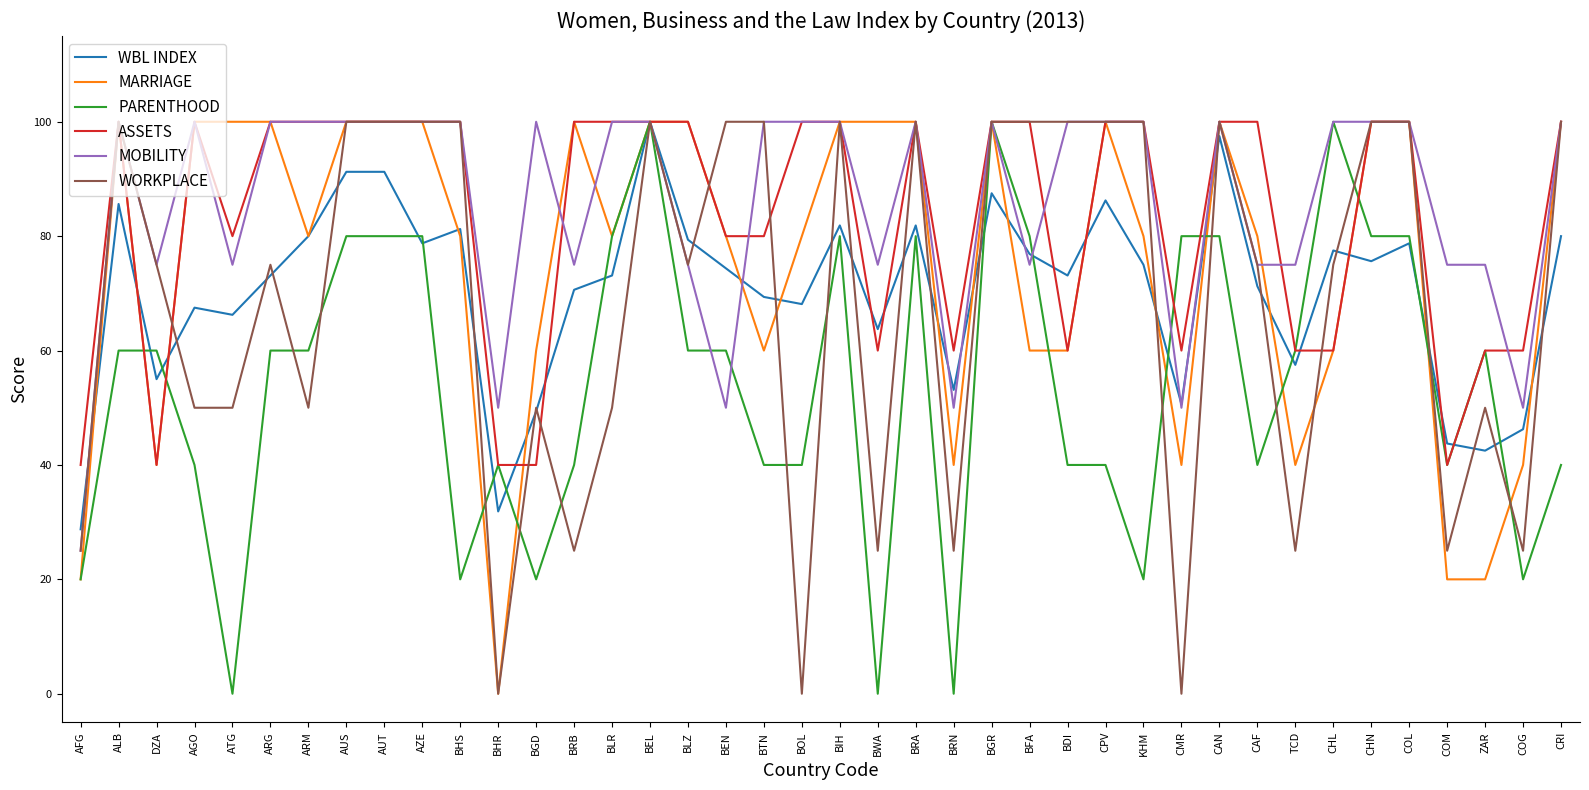

What are all the series names shown in the legend?

WBL INDEX, MARRIAGE, PARENTHOOD, ASSETS, MOBILITY, WORKPLACE